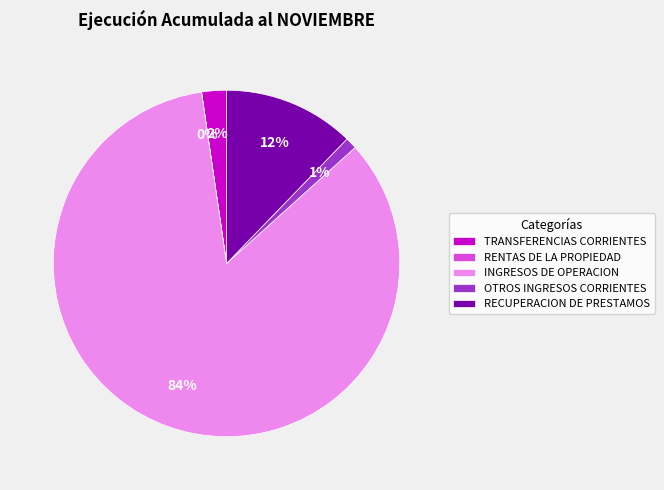

Which has a higher value, RECUPERACION DE PRESTAMOS or OTROS INGRESOS CORRIENTES?

RECUPERACION DE PRESTAMOS